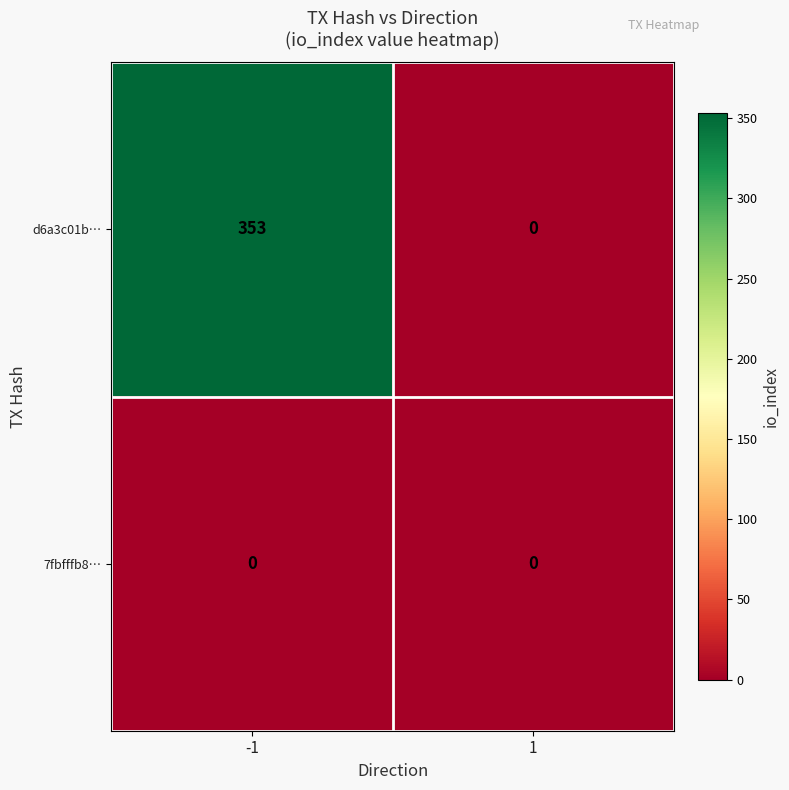

What is the sum of all d6a3c01b… values?

353